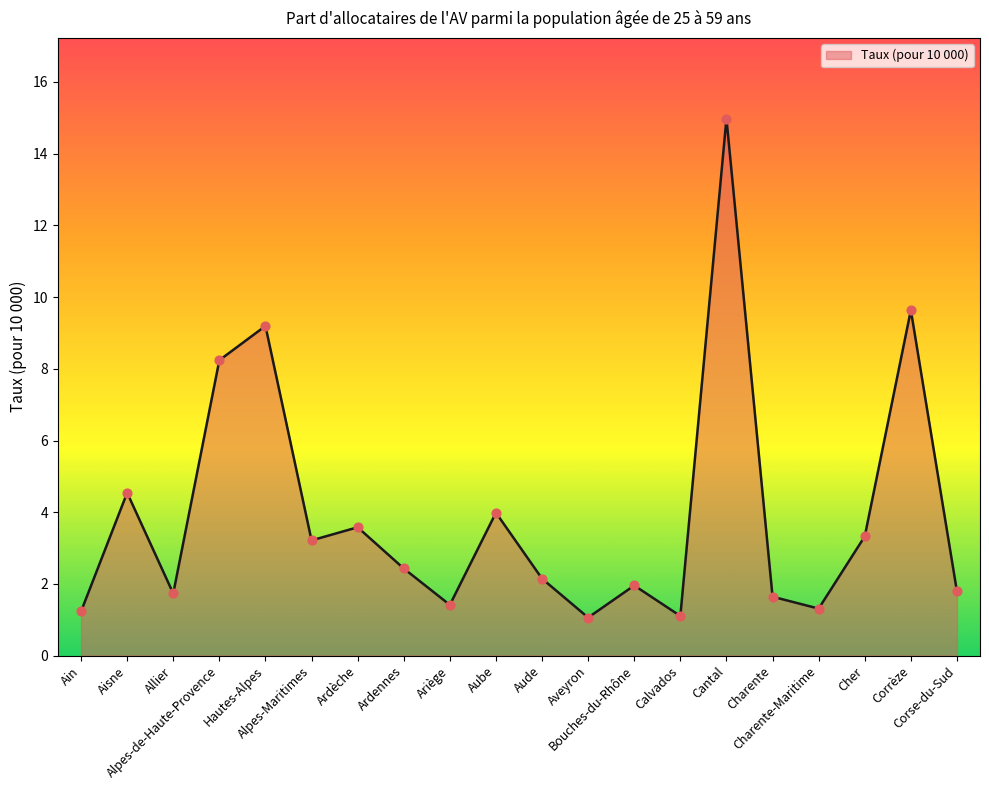

What is the ratio of the value at Cher to the value at Ardennes?

1.4